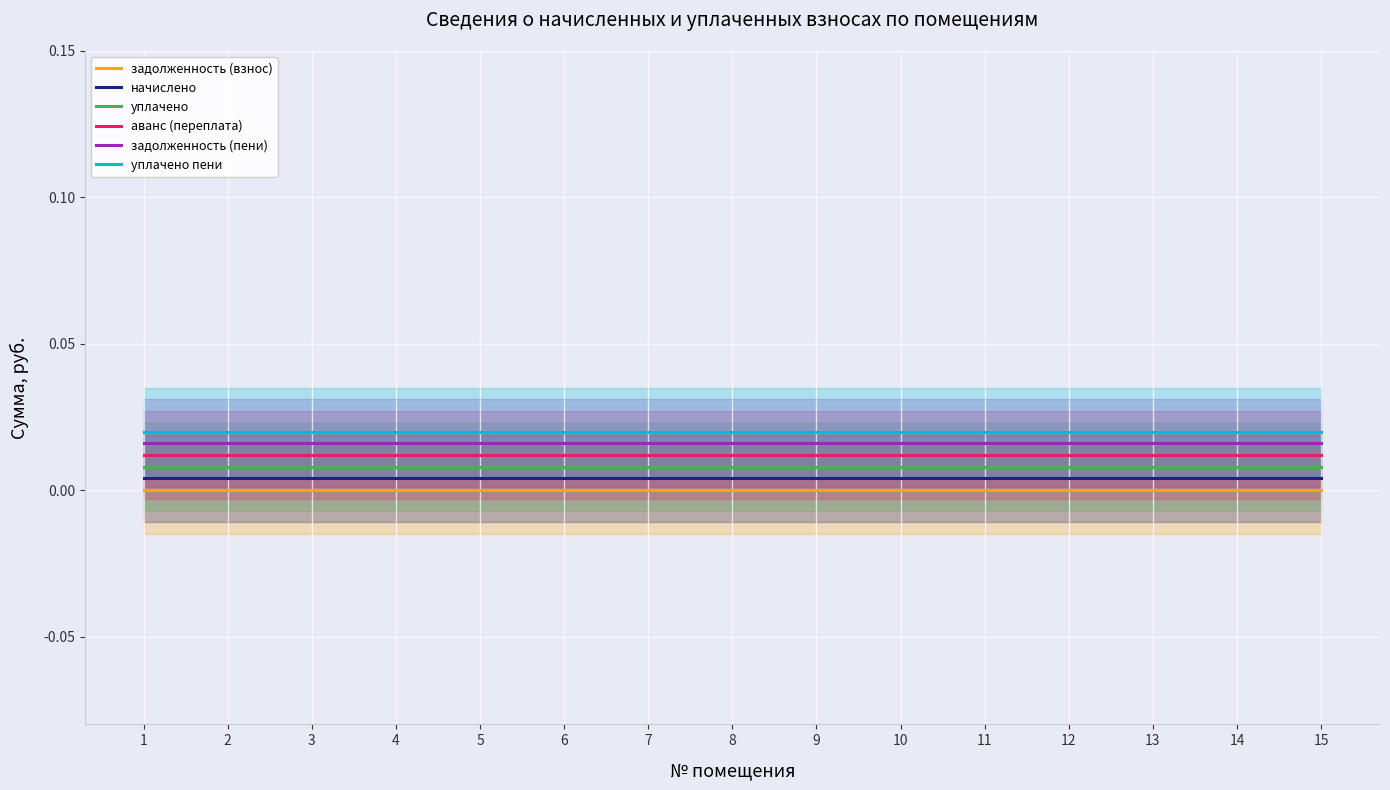

The уплачено series shows 0.0 at 5. True or false?

True